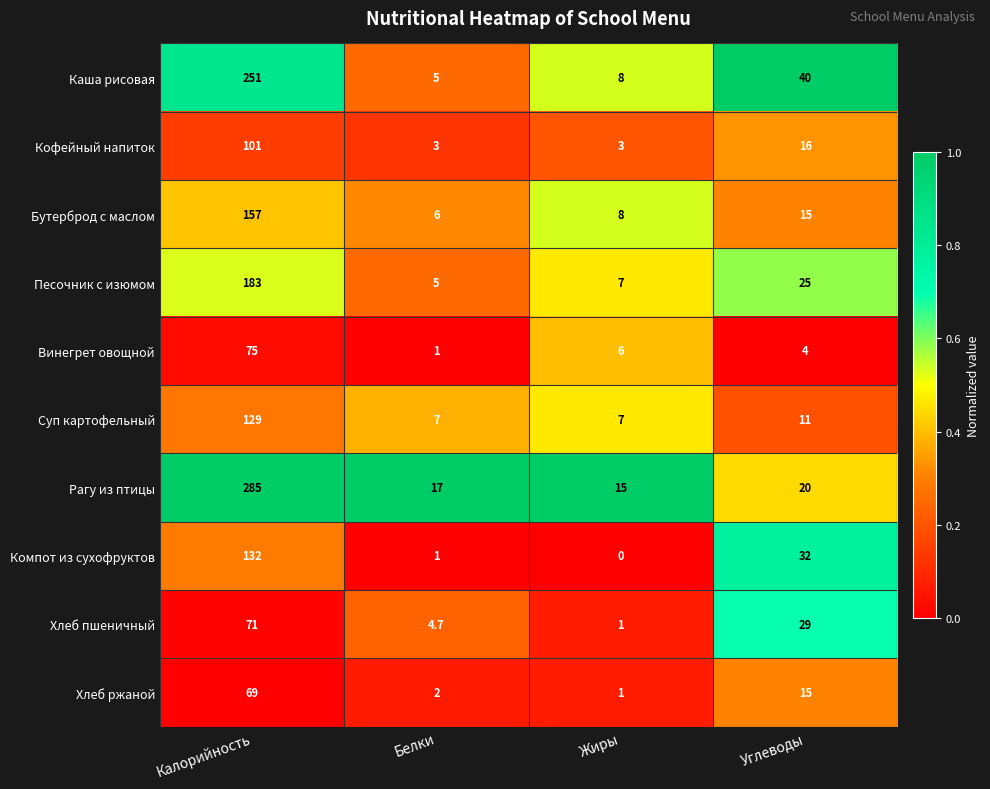

Where is Кофейный напиток nearest to the value 52?

Углеводы